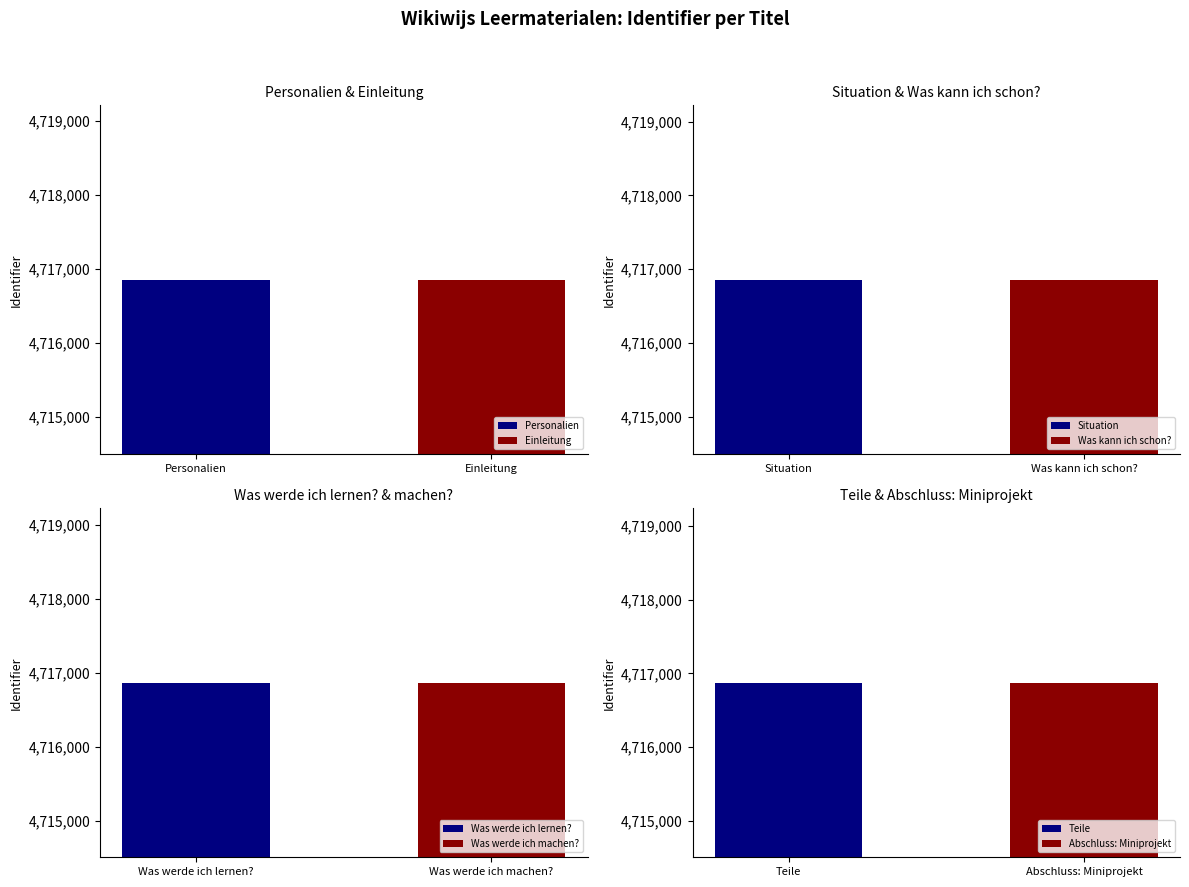

The chart shows a value of 6639130 at Situation. True or false?

False